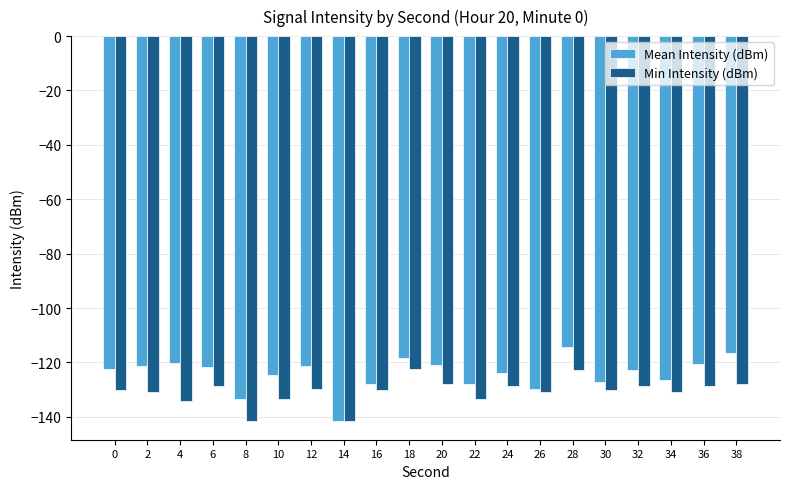

What is the difference between the Min Intensity (dBm) values at 32 and 18?

6.0